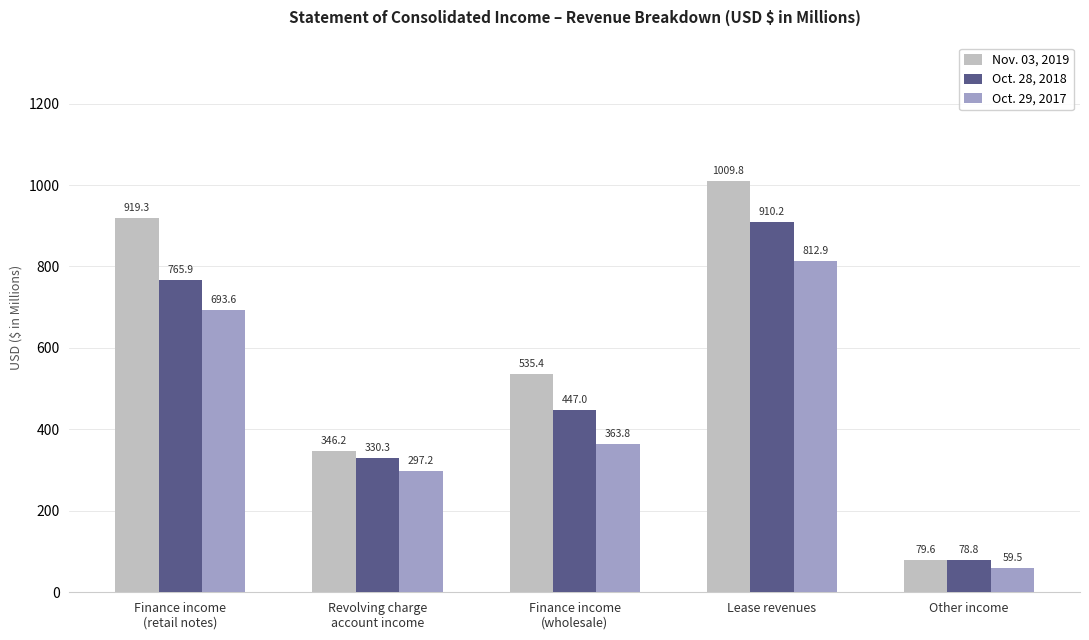

What is the approximate value of Nov. 03, 2019 at Lease revenues?

1009.8